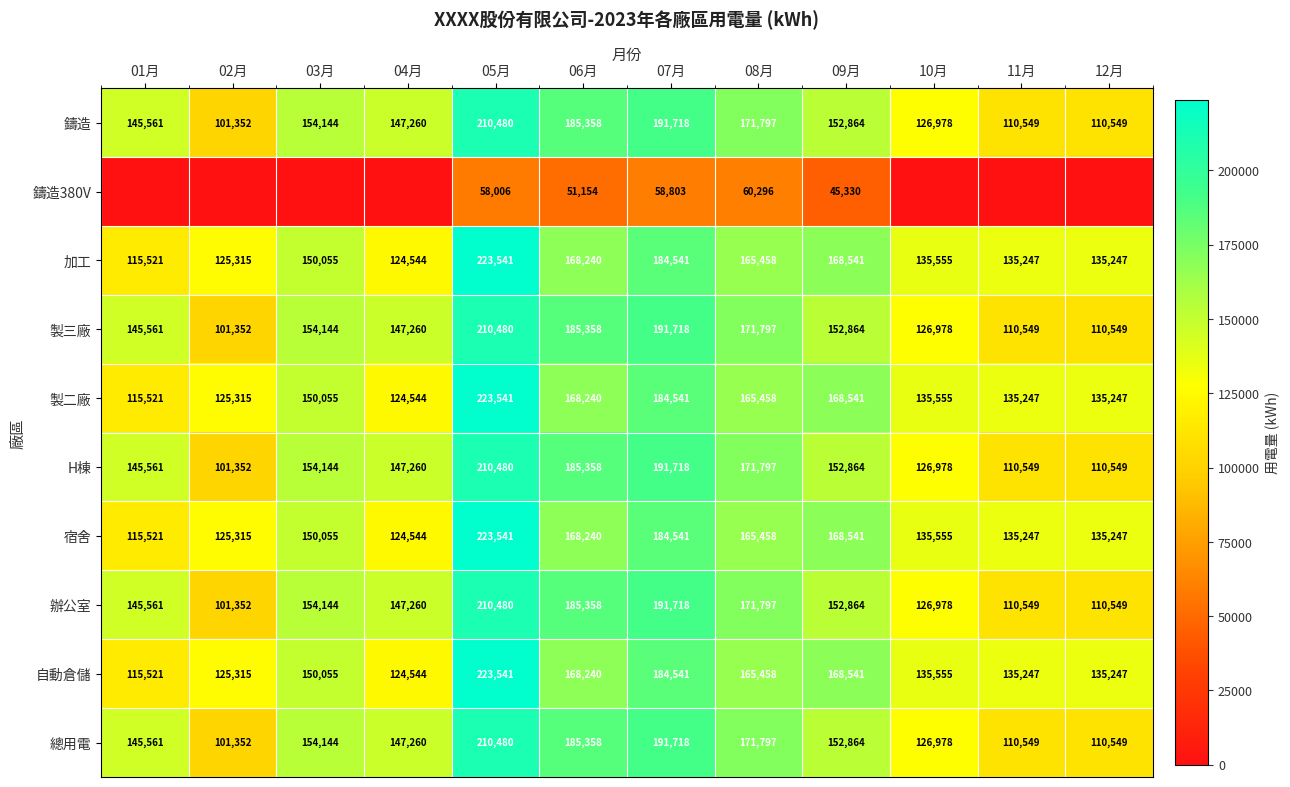

At how many categories does at least one series exceed 44673?

12